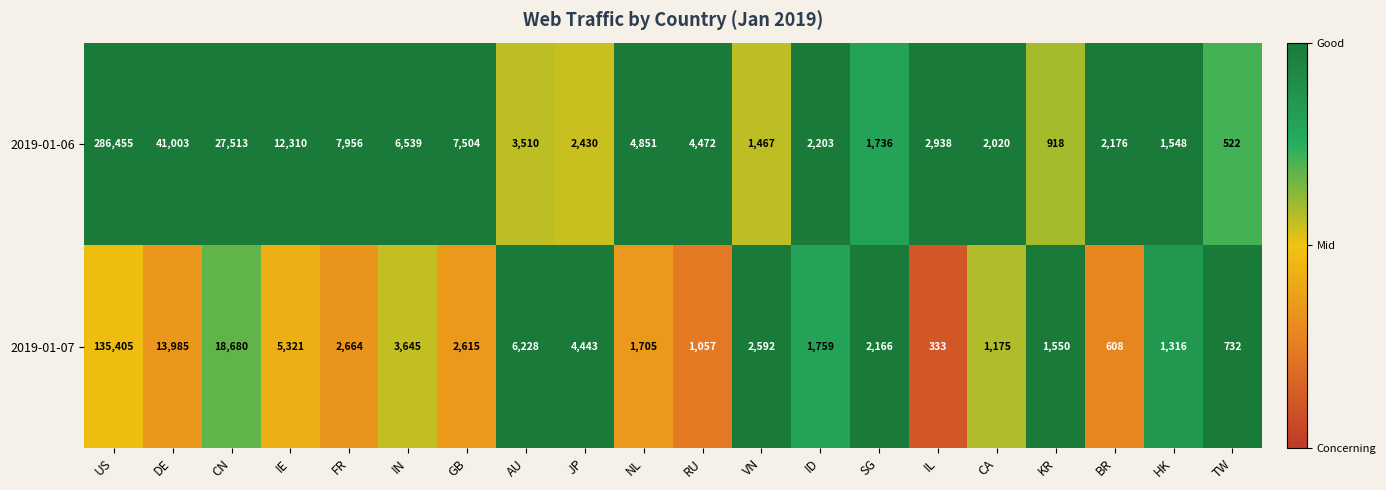

What is the minimum value shown in the chart?

333